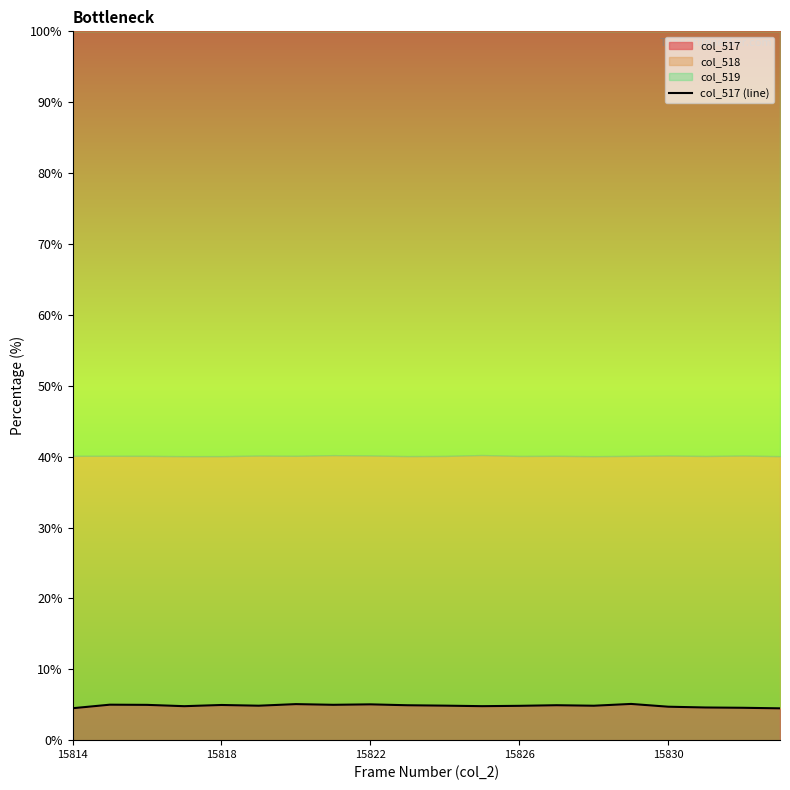

Count the number of categories in the chart.

20